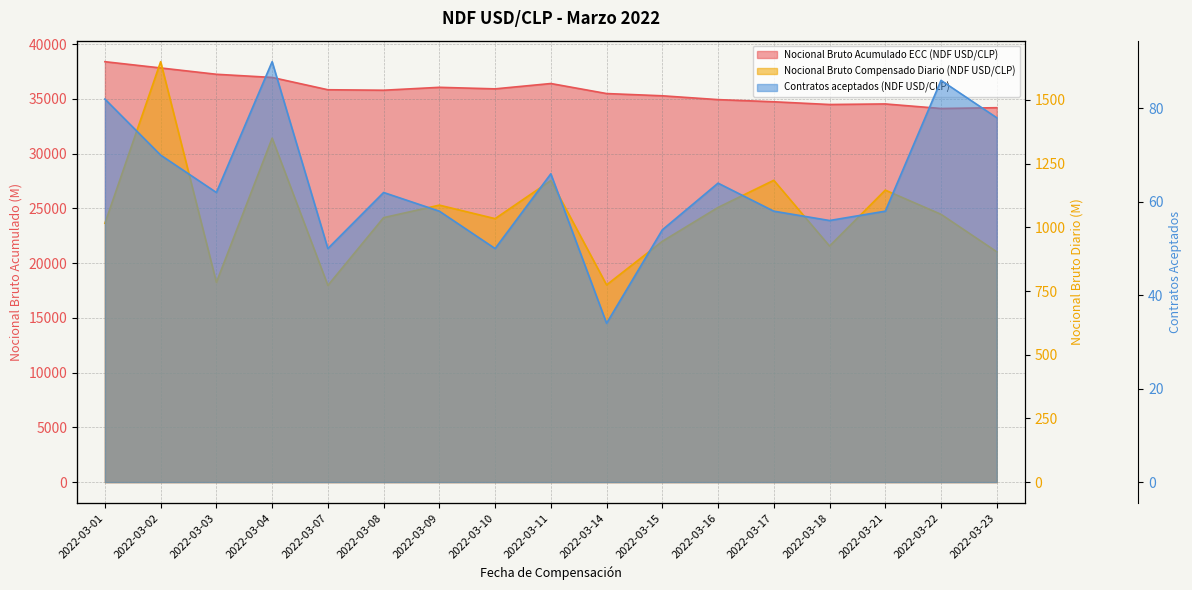

True or false: Contratos aceptados (NDF USD/CLP) and Nocional Bruto Acumulado ECC (NDF USD/CLP) intersect in this chart.

False